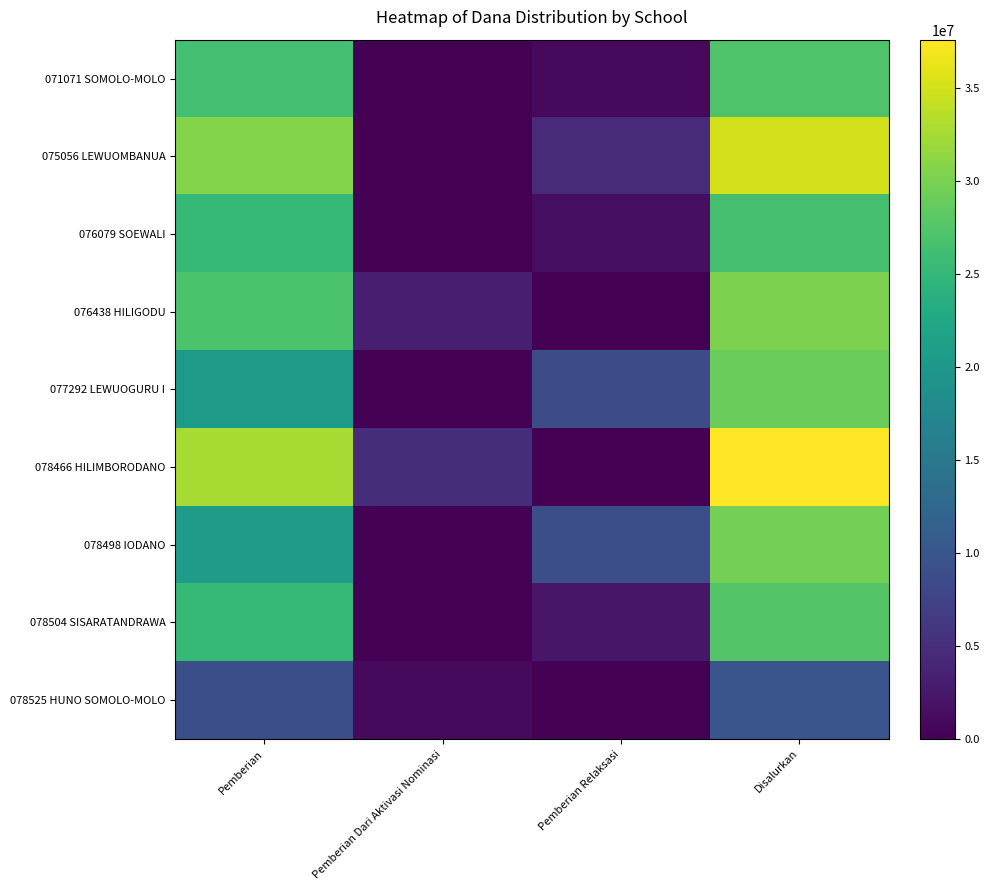

Reading left to right, list all the values displayed in this chart.

071071 SOMOLO-MOLO: Pemberian=26325000	Pemberian Dari Aktivasi Nominasi=0	Pemberian Relaksasi=900000	Disalurkan=27225000
075056 LEWUOMBANUA: Pemberian=30600000	Pemberian Dari Aktivasi Nominasi=0	Pemberian Relaksasi=4500000	Disalurkan=35100000
076079 SOEWALI: Pemberian=25200000	Pemberian Dari Aktivasi Nominasi=0	Pemberian Relaksasi=1350000	Disalurkan=26550000
076438 HILIGODU: Pemberian=27000000	Pemberian Dari Aktivasi Nominasi=3150000	Pemberian Relaksasi=0	Disalurkan=30150000
077292 LEWUOGURU I: Pemberian=20475000	Pemberian Dari Aktivasi Nominasi=0	Pemberian Relaksasi=8550000	Disalurkan=29025000
078466 HILIMBORODANO: Pemberian=32625000	Pemberian Dari Aktivasi Nominasi=4950000	Pemberian Relaksasi=0	Disalurkan=37575000
078498 IODANO: Pemberian=20700000	Pemberian Dari Aktivasi Nominasi=0	Pemberian Relaksasi=9000000	Disalurkan=29700000
078504 SISARATANDRAWA: Pemberian=25200000	Pemberian Dari Aktivasi Nominasi=0	Pemberian Relaksasi=2250000	Disalurkan=27450000
078525 HUNO SOMOLO-MOLO: Pemberian=9000000	Pemberian Dari Aktivasi Nominasi=900000	Pemberian Relaksasi=0	Disalurkan=9900000